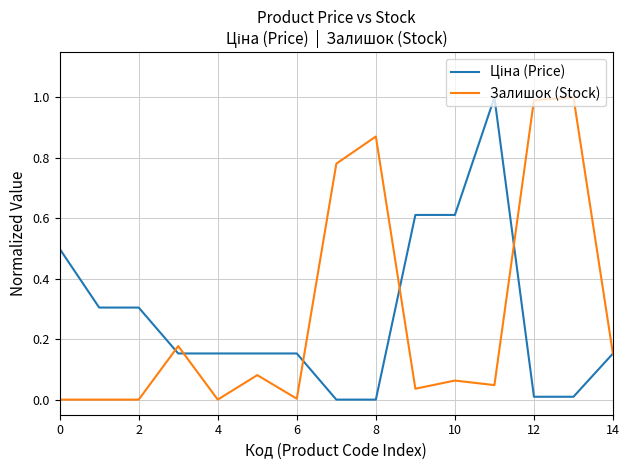

What is the maximum value shown in the chart?

1.0